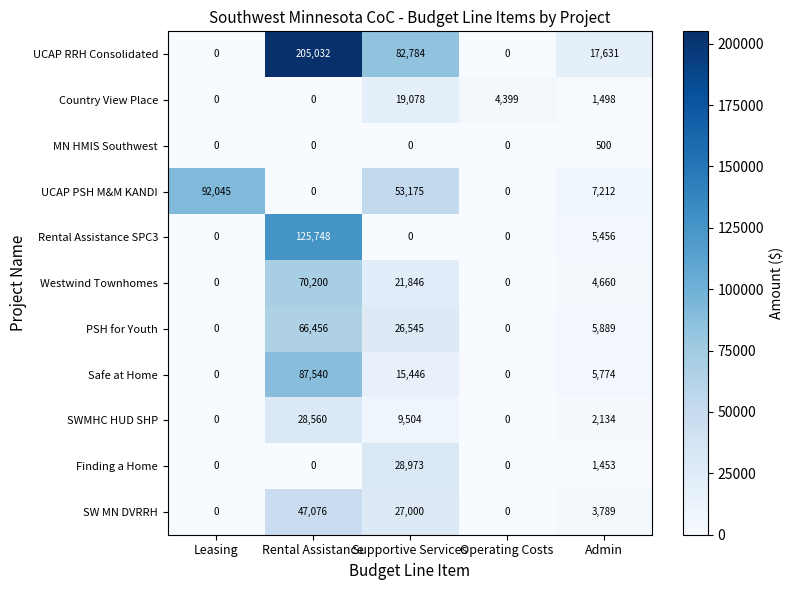

What is the spread (max minus min) of values at Leasing?

92045